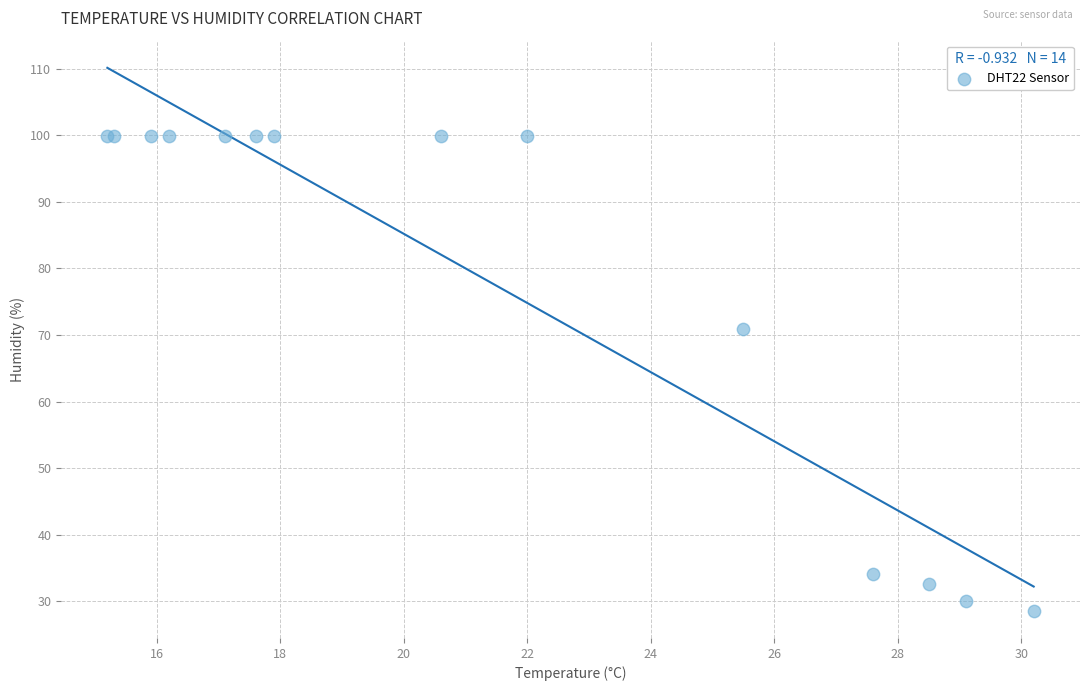

What Y value in the scatter plot is closest to 64?

70.9